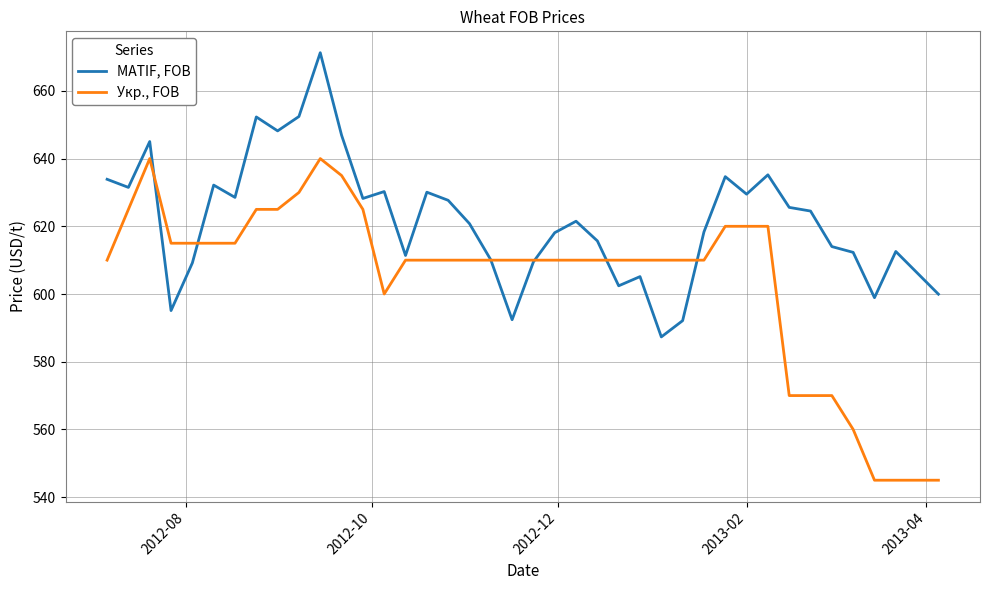

List the series in order of their overall mean, highest first.

MATIF, FOB, Укр., FOB